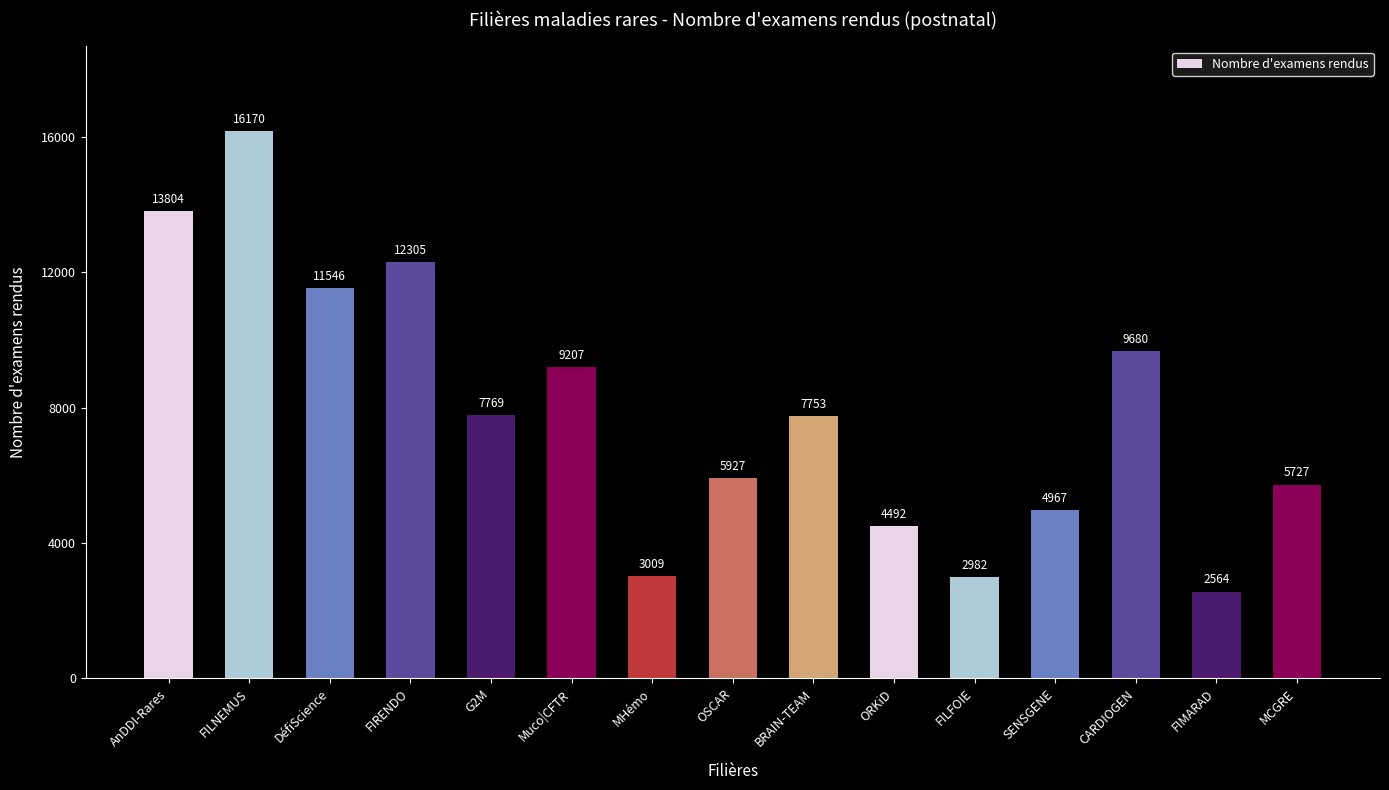

Rank the categories by value from highest to lowest.

FILNEMUS, AnDDI-Rares, FIRENDO, DéfiScience, CARDIOGEN, Muco|CFTR, G2M, BRAIN-TEAM, OSCAR, MCGRE, SENSGENE, ORKiD, MHémo, FILFOIE, FIMARAD